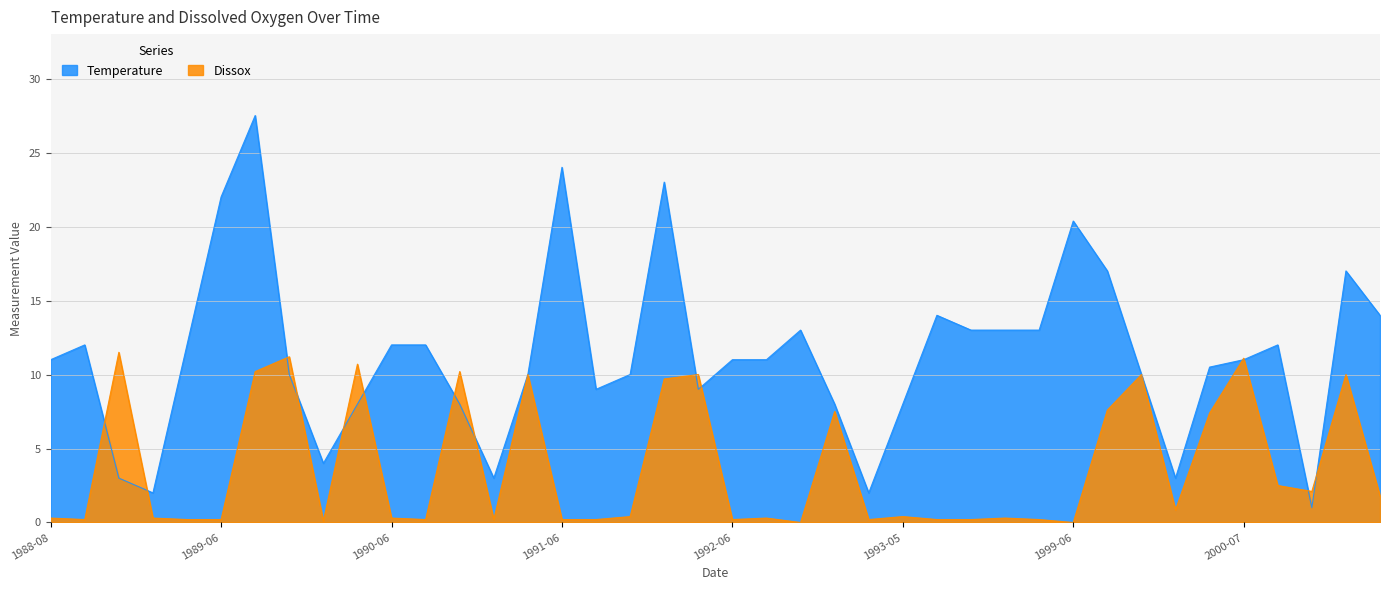

How many categories are shown in the chart?

40